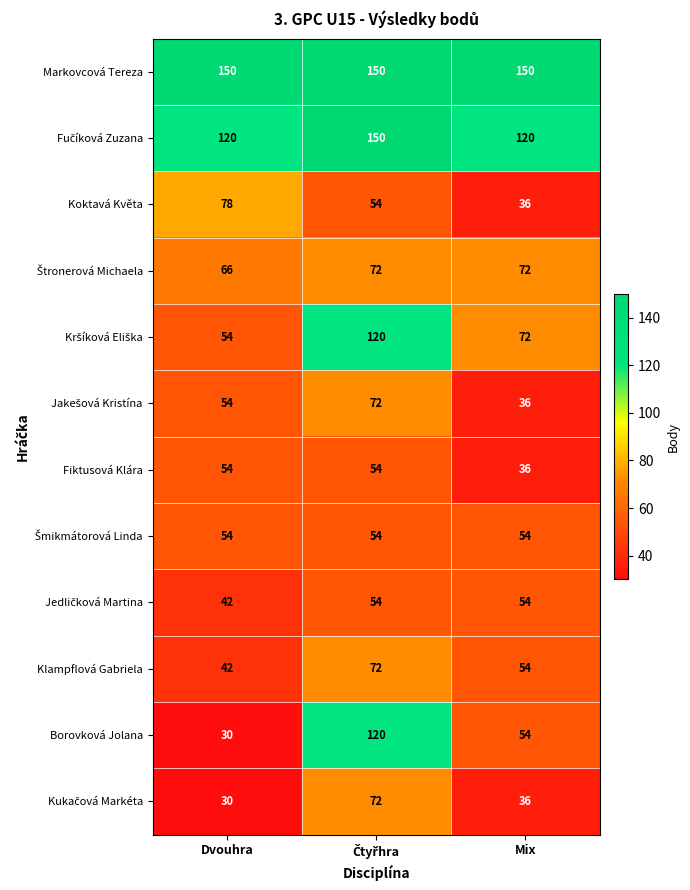

What is the difference between the maximum and minimum values in the Klampflová Gabriela series?

30